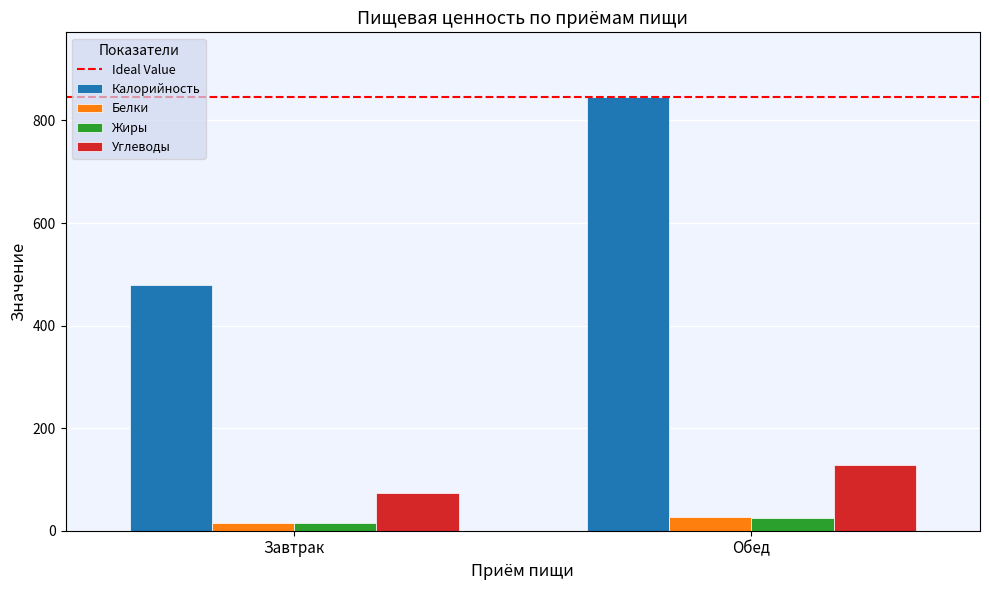

What is the value of the Углеводы bar at the 1st from the left?

72.9